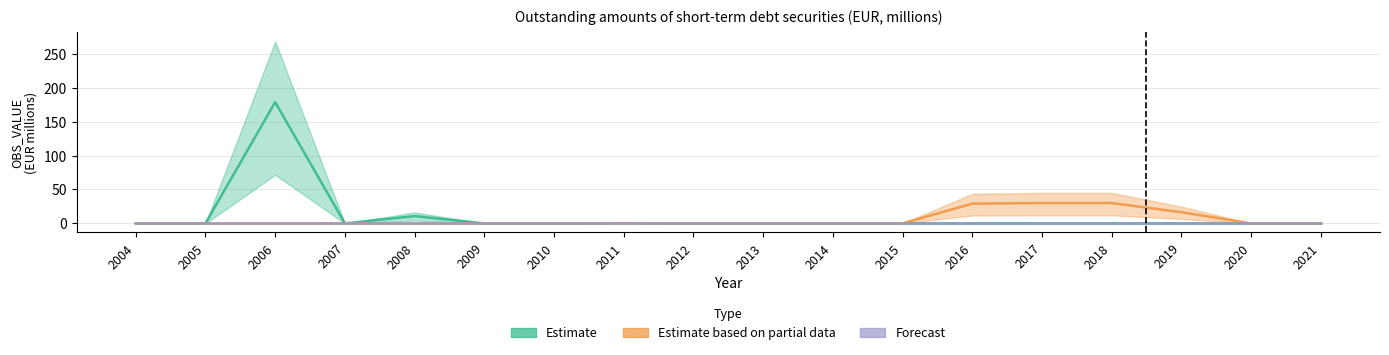

True or false: Estimate based on partial data and Estimate intersect in this chart.

False